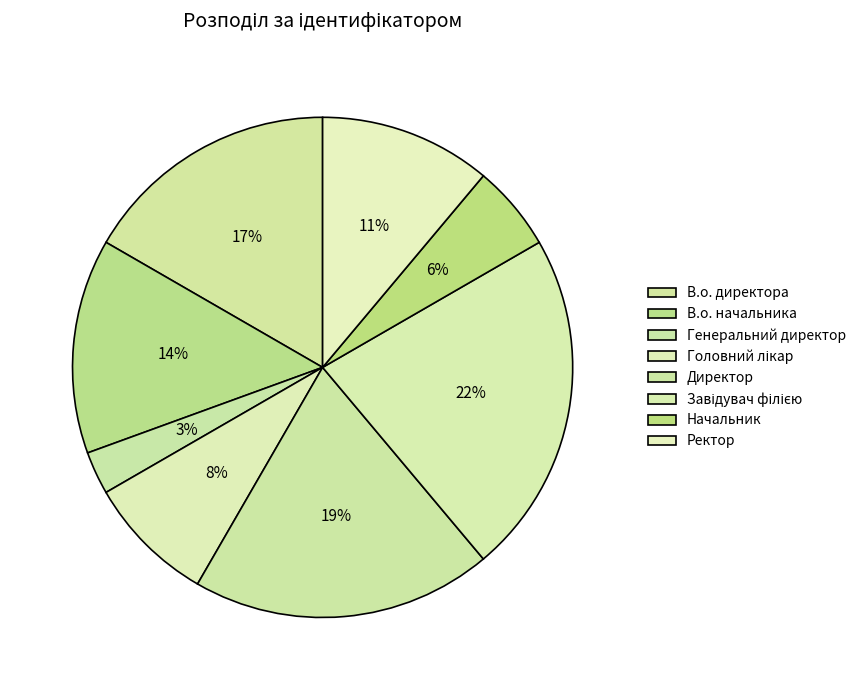

To the nearest percent, what is the combined percentage of Головний лікар and В.о. директора?

25%